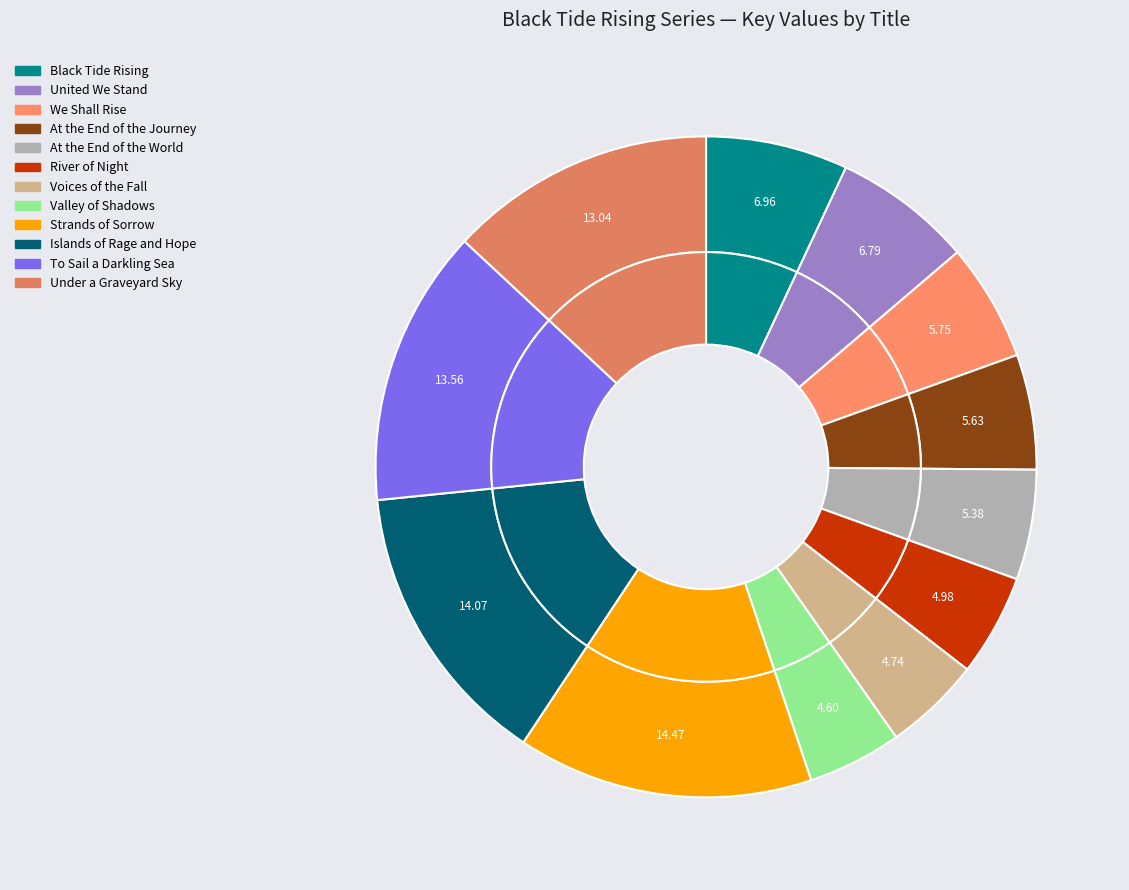

How much of the chart is everything except Black Tide Rising?

93.0%